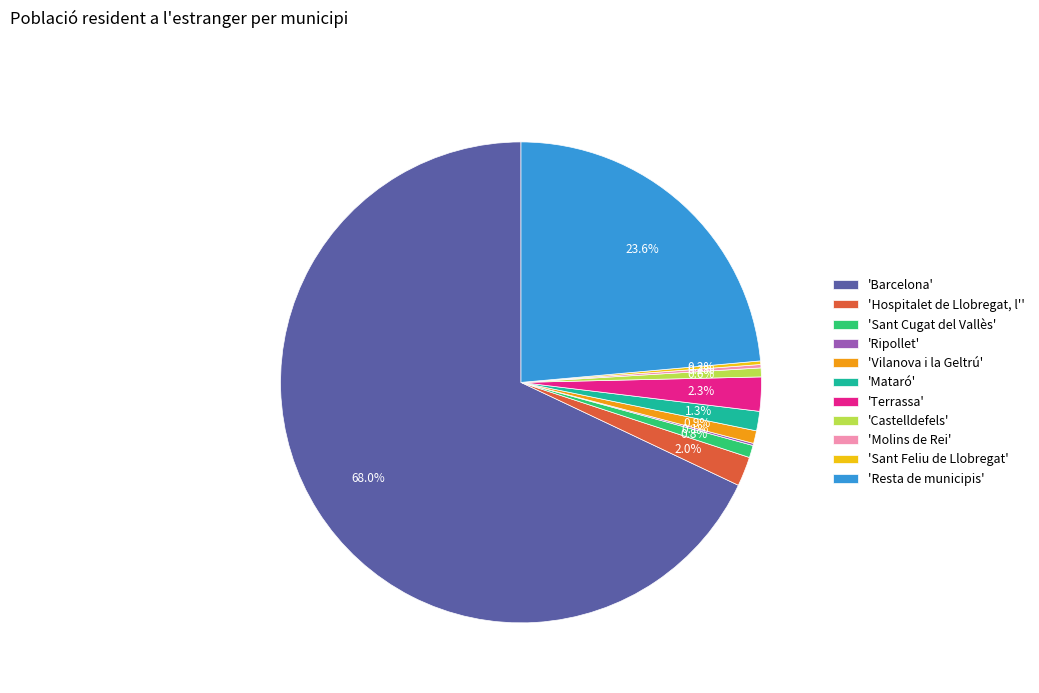

Is there any slice that represents more than half of the pie?

Yes